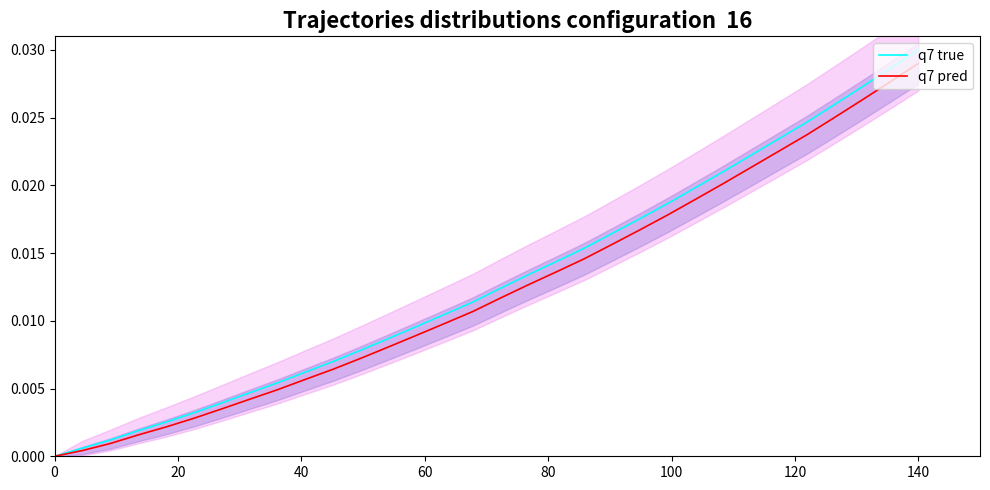

What are all the series names shown in the legend?

q7 true, q7 pred